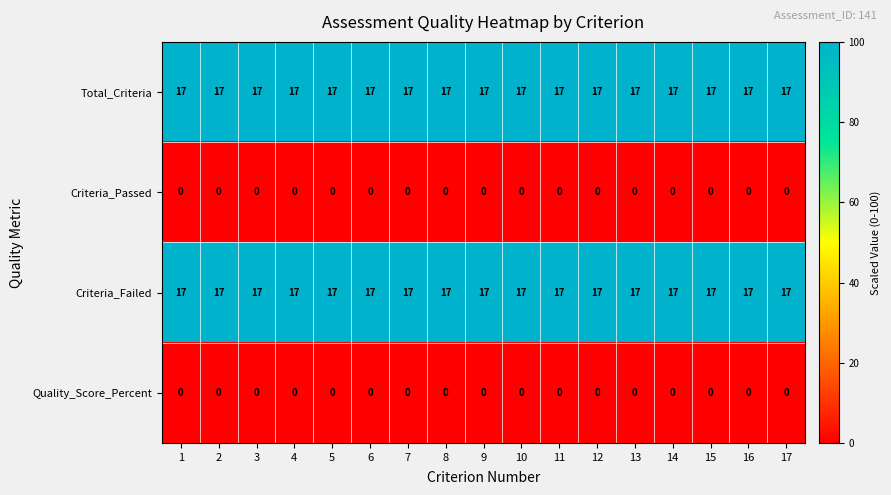

What is the sum of all Criteria_Failed values?

289